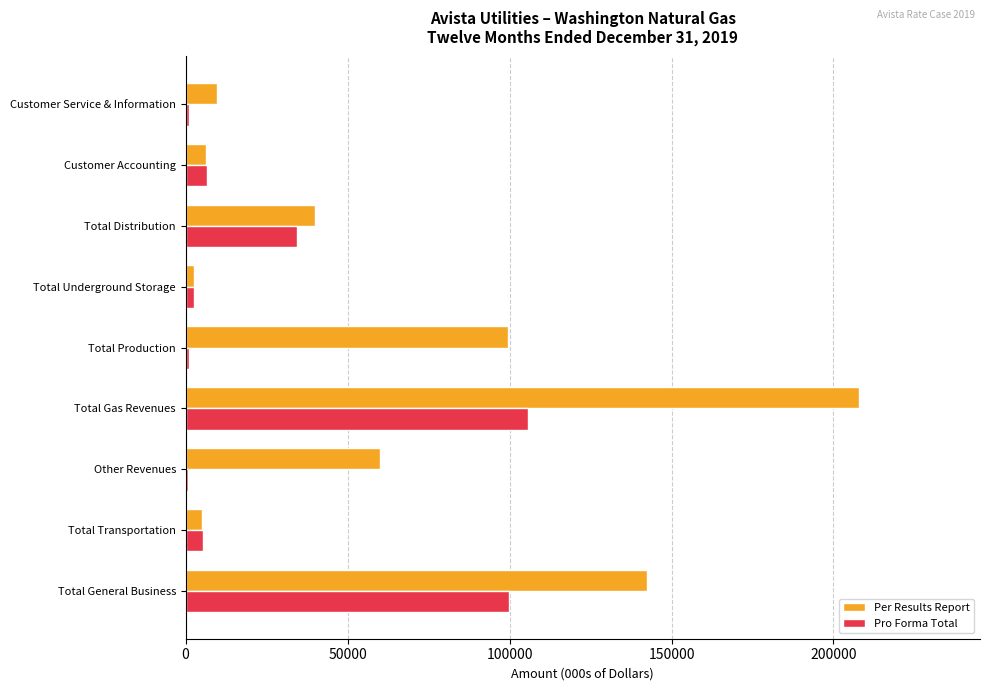

True or false: Per Results Report has a value of 60090 at Other Revenues.

True